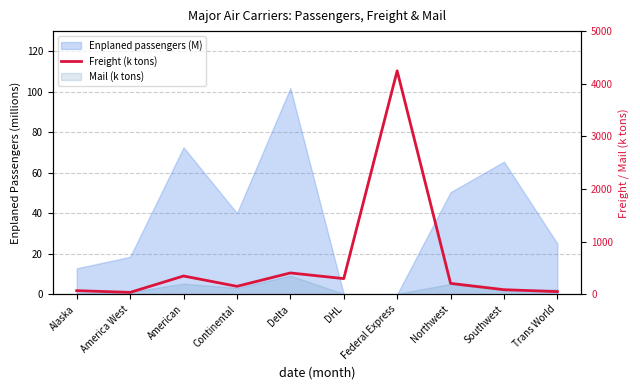

Reading left to right, extract all data points from this chart.

68.7	35.9	347.2	151.0	405.2	297.4	4245.7	206.9	87.0	50.6